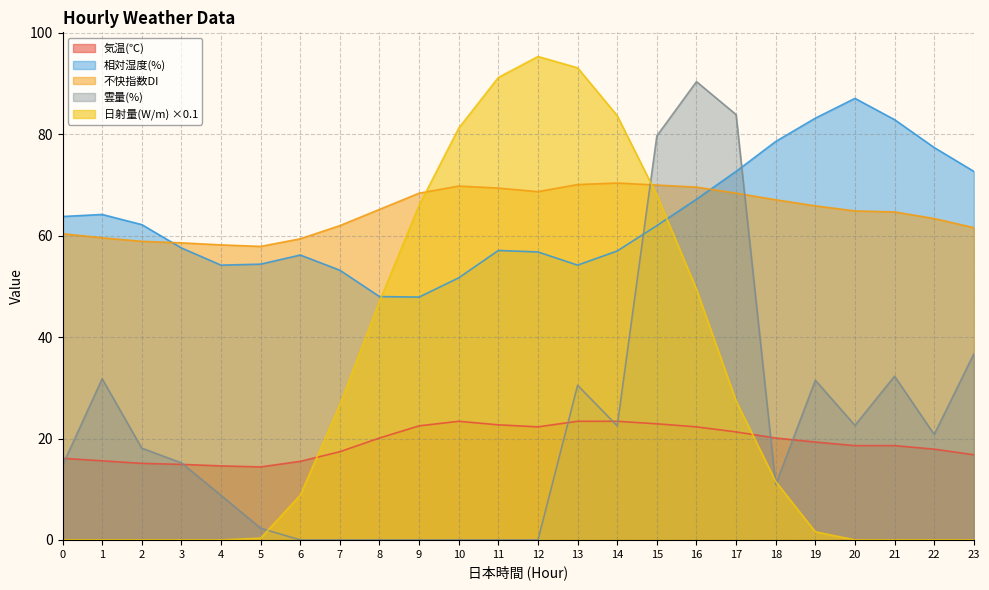

Count the number of categories in the chart.

24